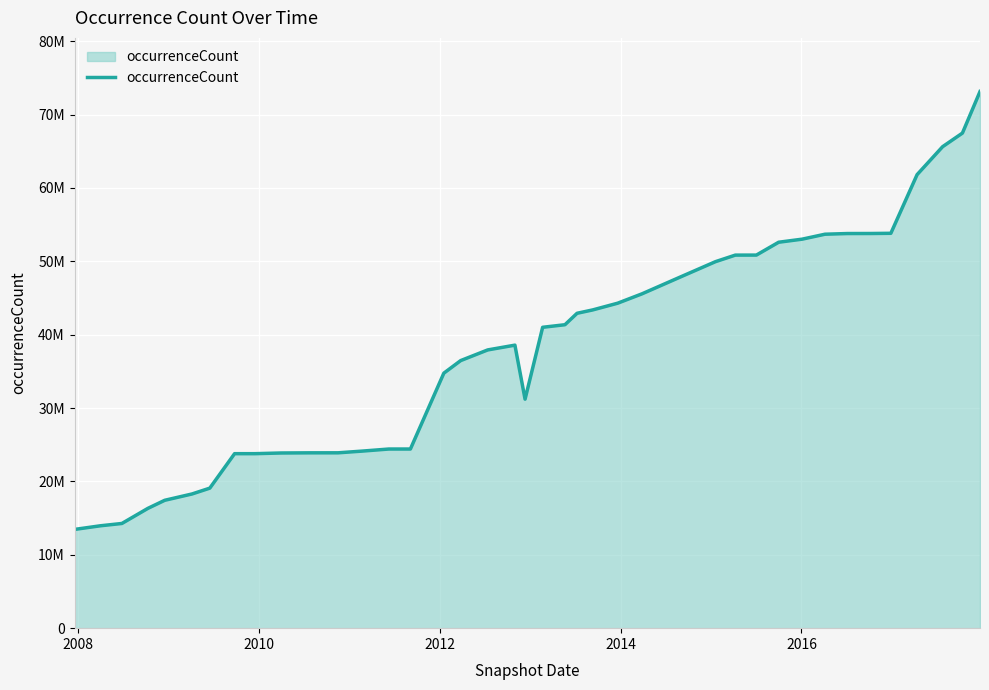

What is the sum of all values?

1530873846